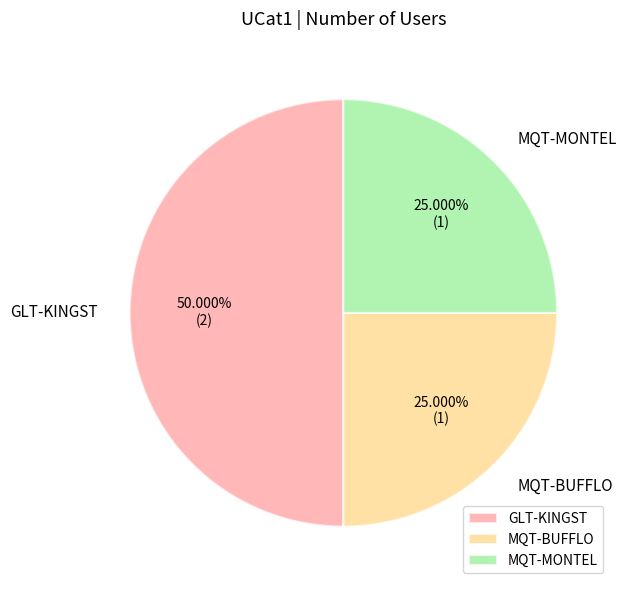

How many segments does this pie chart have?

3